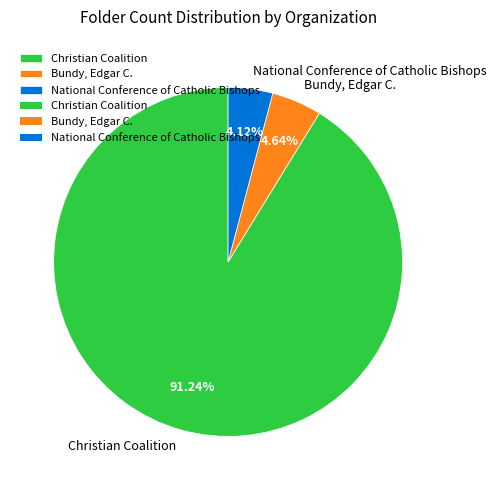

Between Bundy, Edgar C. and National Conference of Catholic Bishops, which is larger?

Bundy, Edgar C.